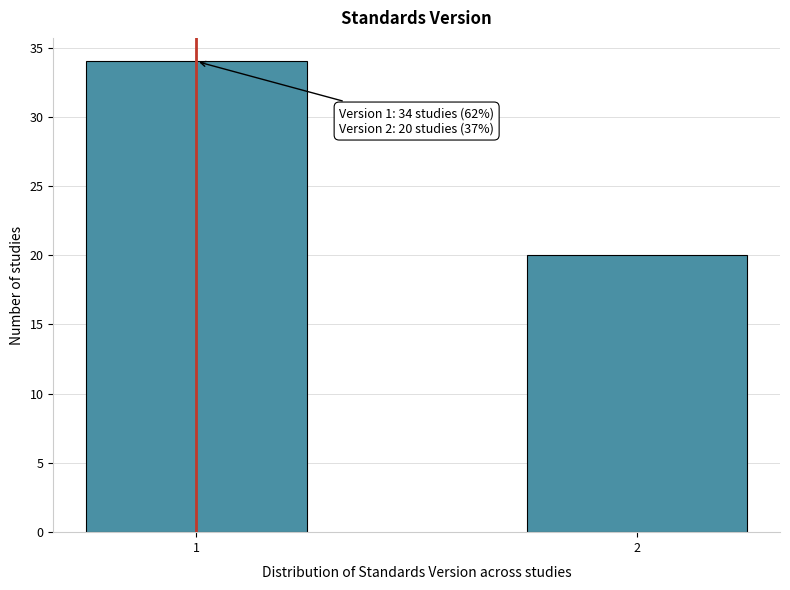

Reading left to right, transcribe all the data shown in this chart.

34	20